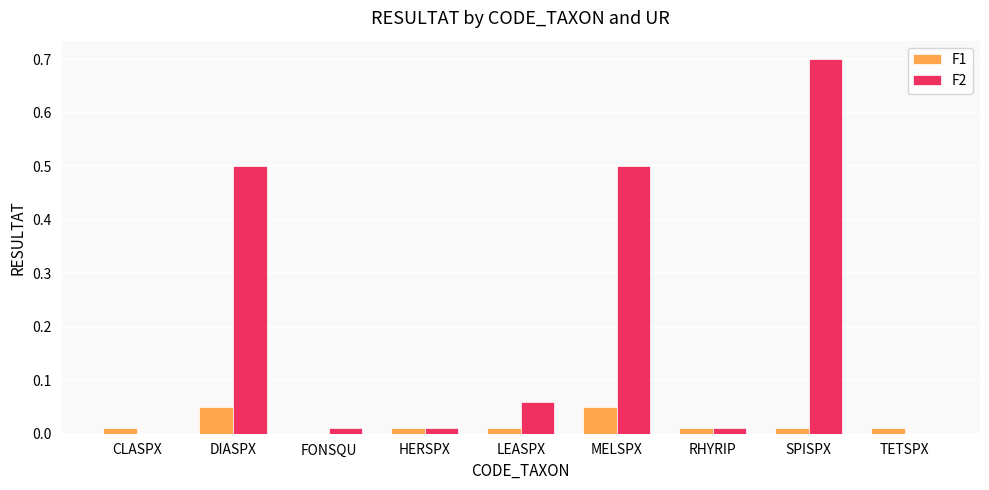

At which label is F1 closest to 0?

FONSQU